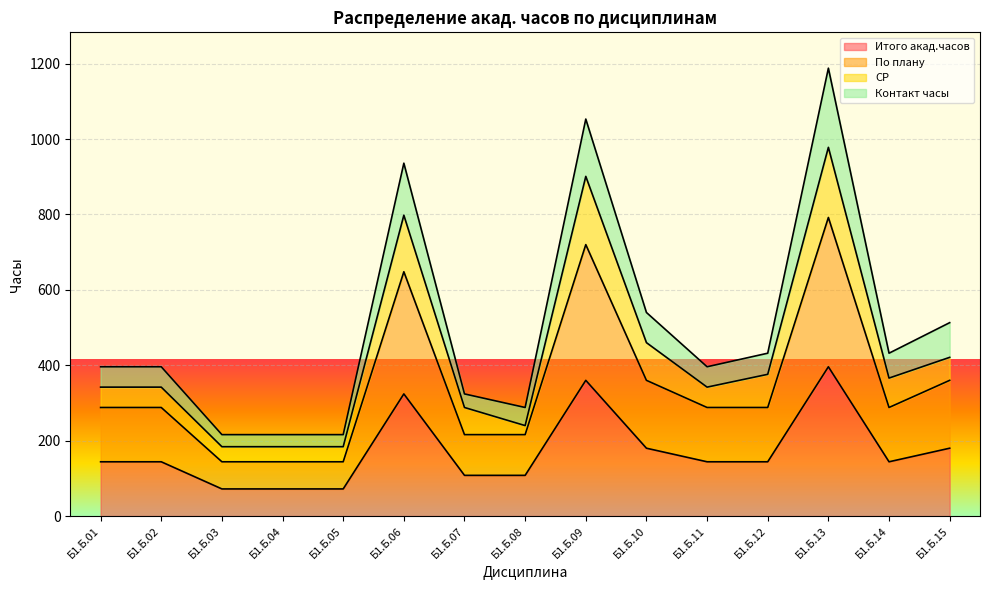

How many По плану values are between 216 and 360?

9